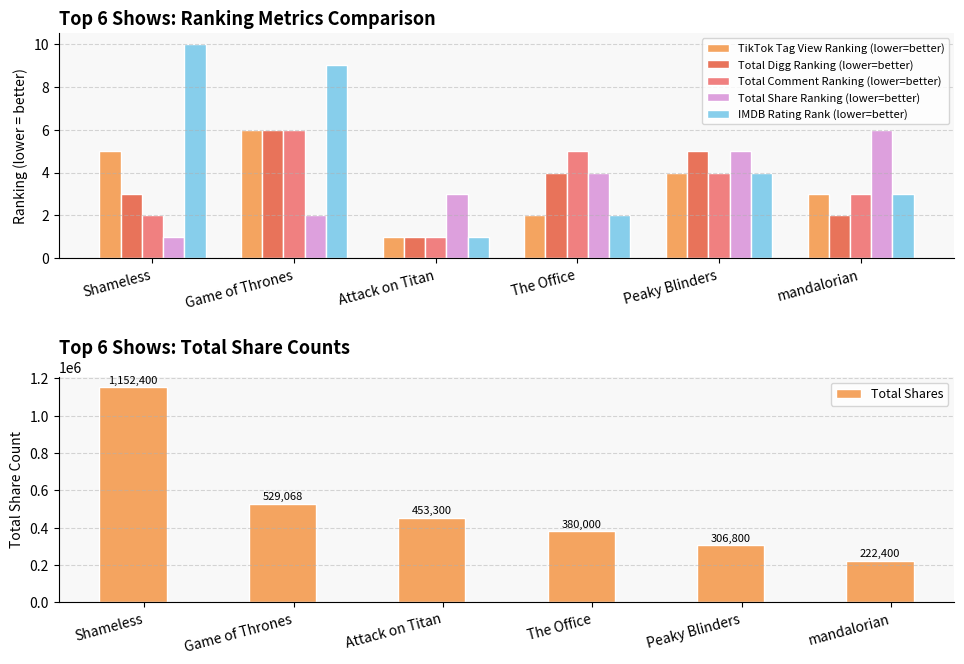

The Total Digg Ranking (lower=better) series shows 6 at Game of Thrones. True or false?

True